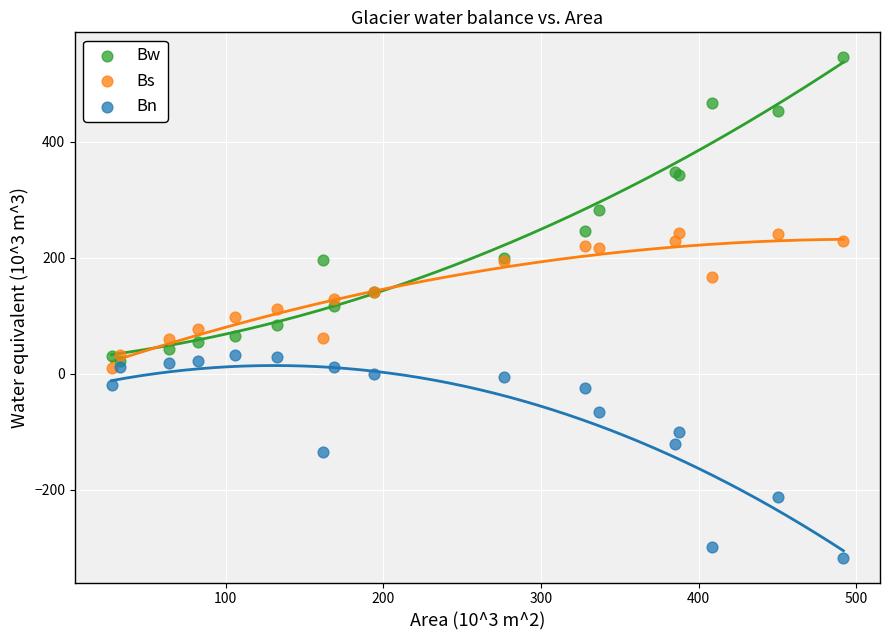

Which series reaches the maximum Y coordinate?

Bw